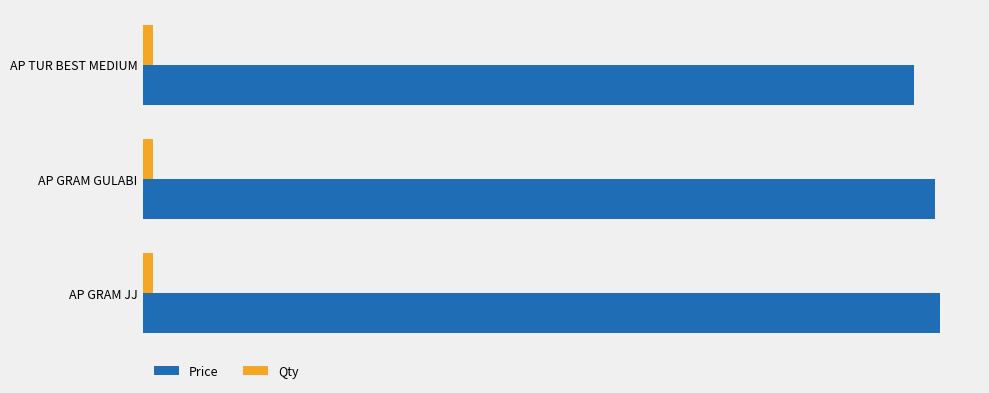

What is the highest value of the Price series?

7550.0